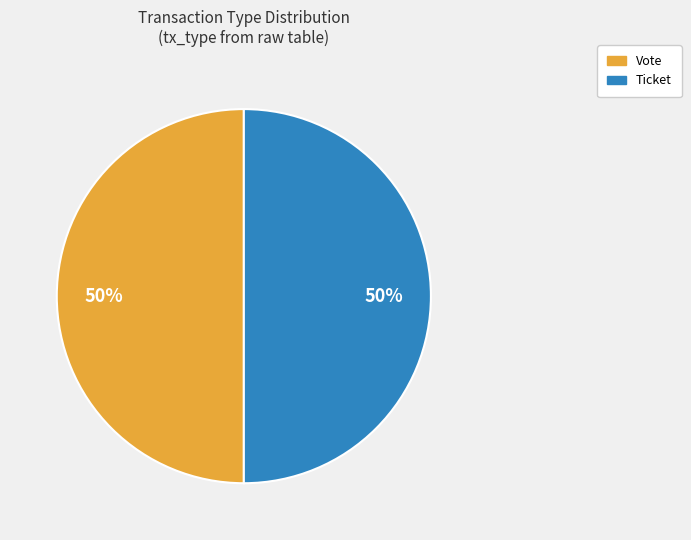

To the nearest percent, what is the average slice percentage?

50%